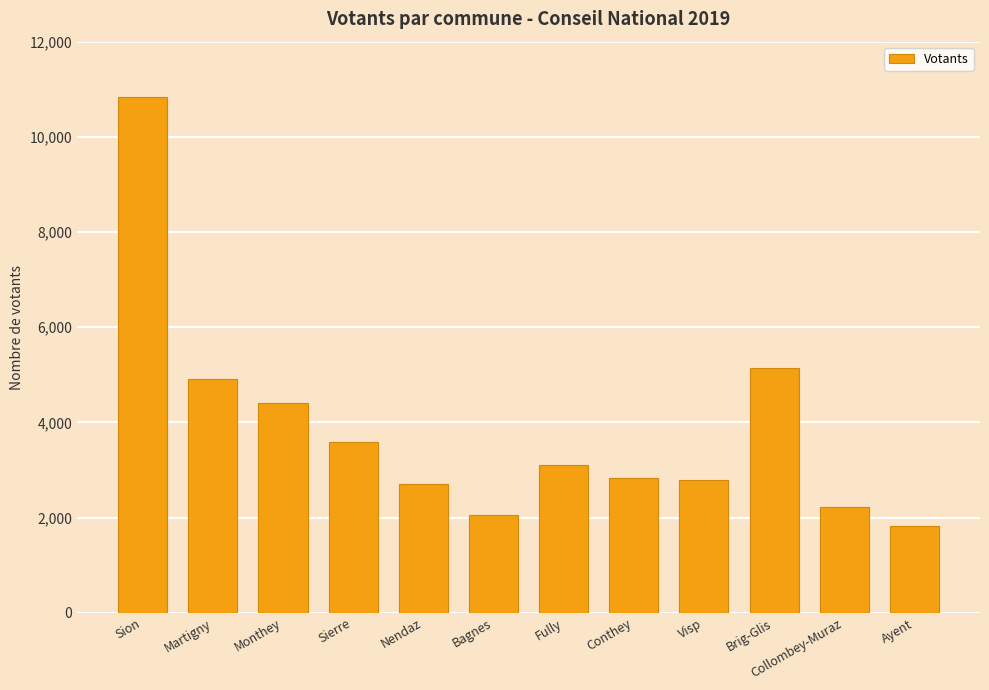

Approximately how many times larger is the value at Sion compared to Sierre?

3.0